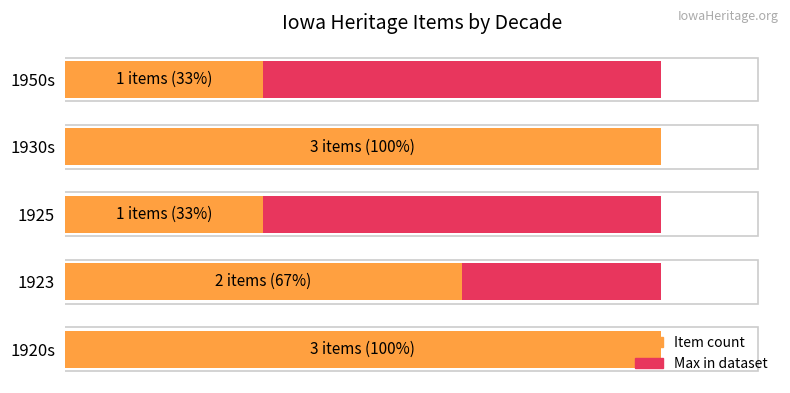

Reading left to right, extract all data points from this chart.

Maximum count: 0.6	0.6	0.6	0.6	0.6
Item count: 3.0	2.0	1.0	3.0	1.0